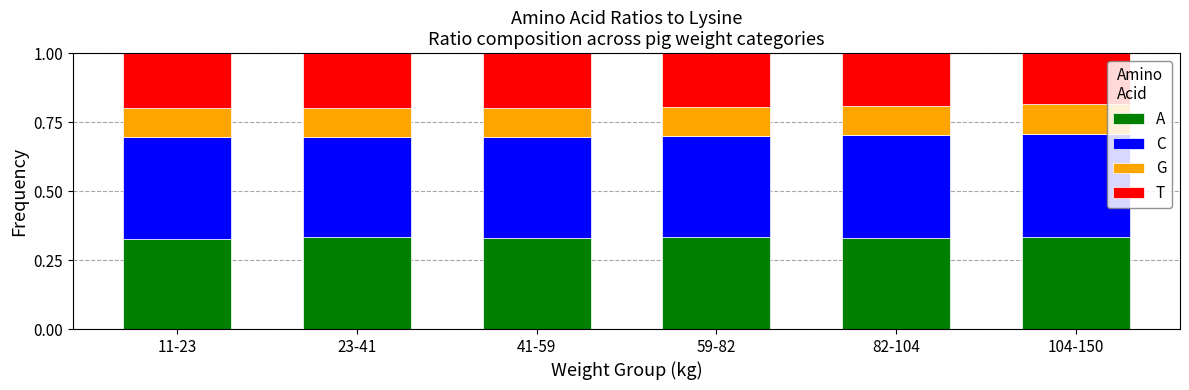

At 82-104, list the series in order from smallest to largest.

G, T, A, C